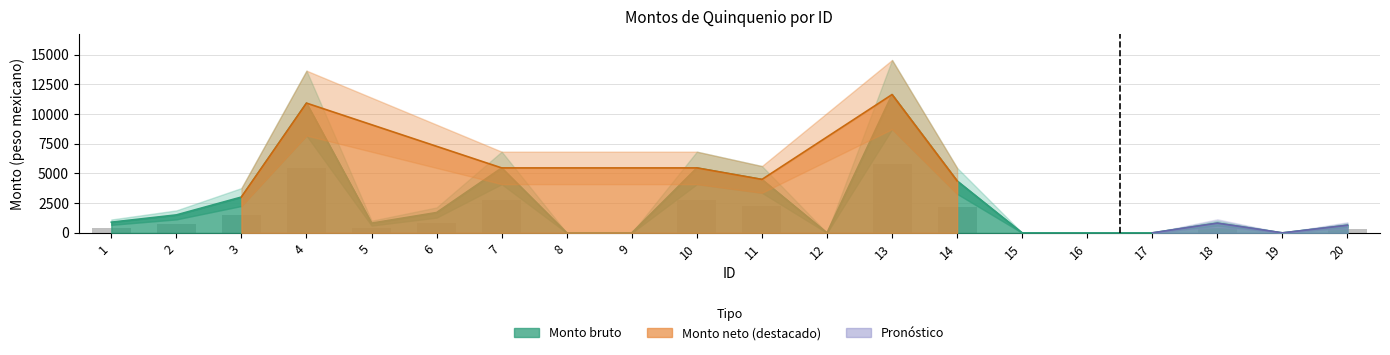

How many groups of bars are there?

20